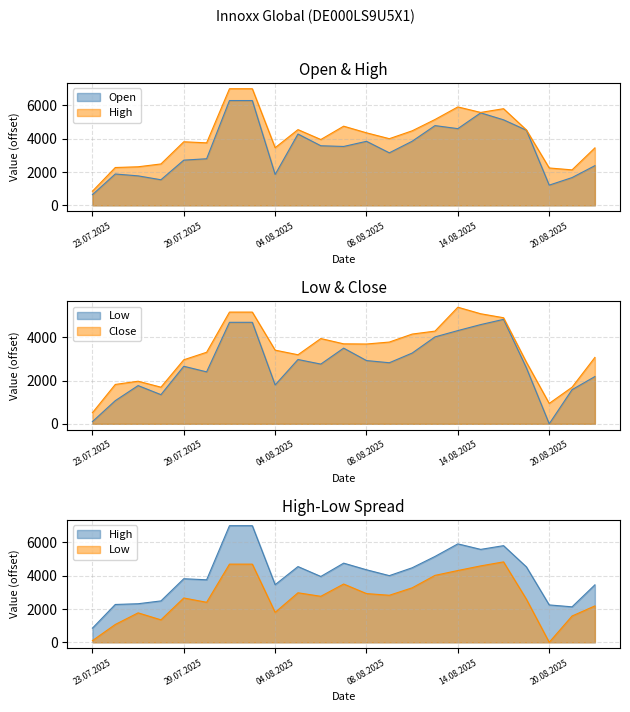

Is the value of Open at 06.08.2025 greater than the value of High at 20.08.2025?

Yes